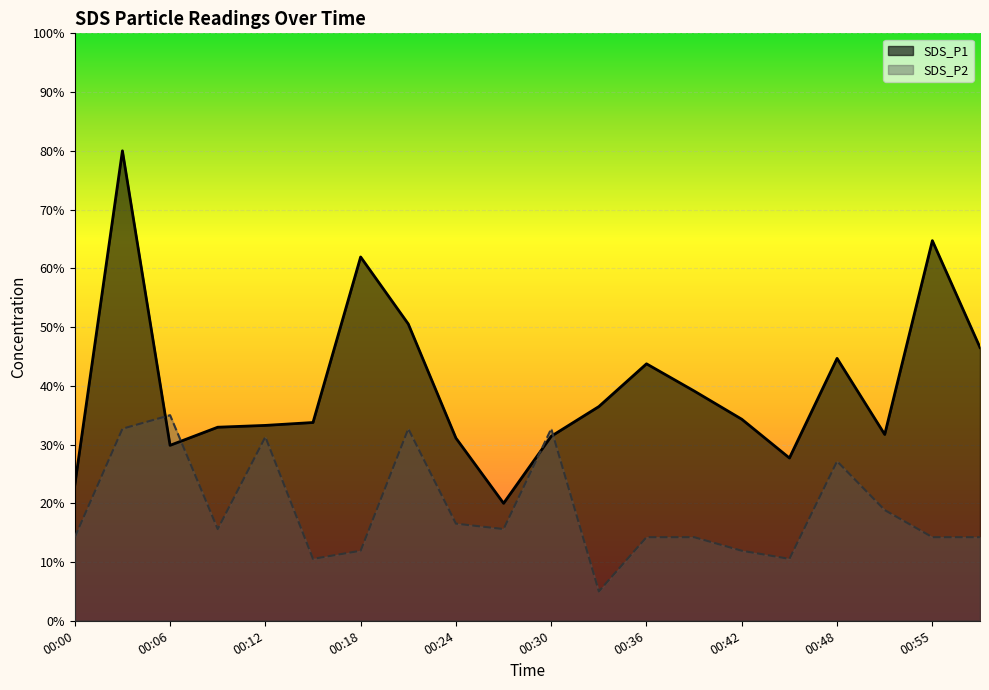

List the series in order of their peak value, highest first.

SDS_P1, SDS_P2